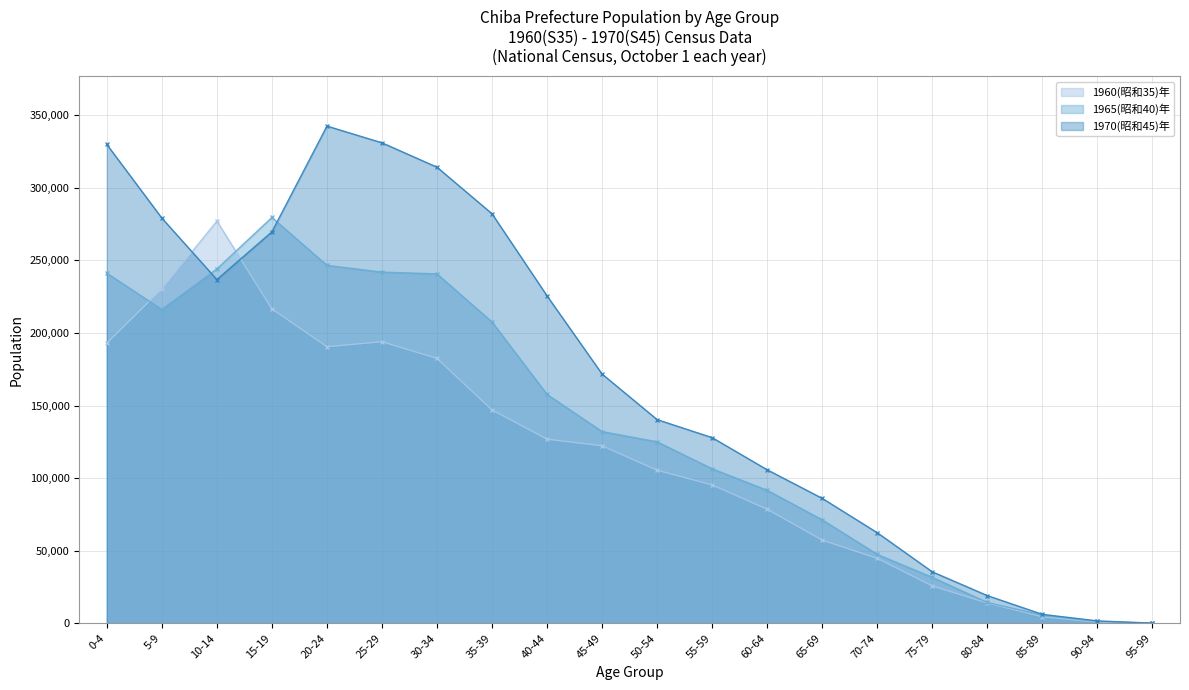

What are all the series names shown in the legend?

1960(昭和35)年, 1965(昭和40)年, 1970(昭和45)年